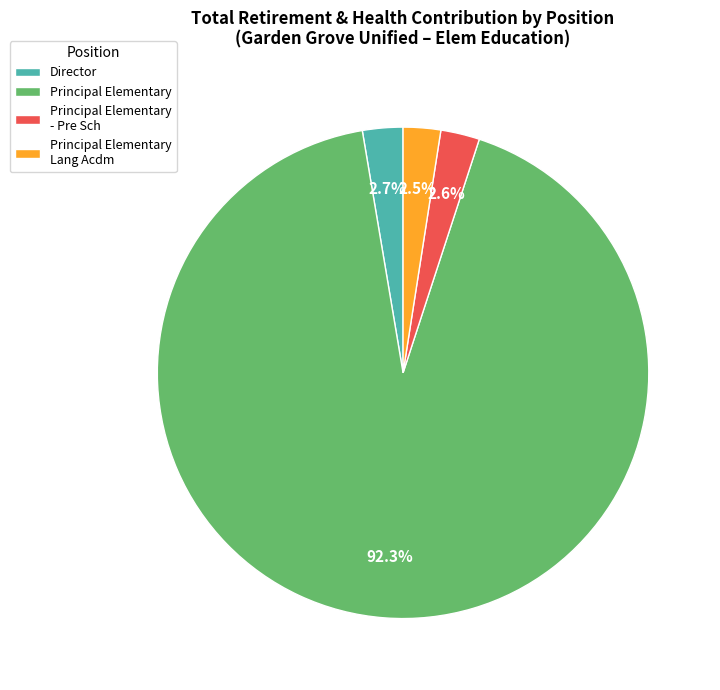

How many segments does this pie chart have?

4